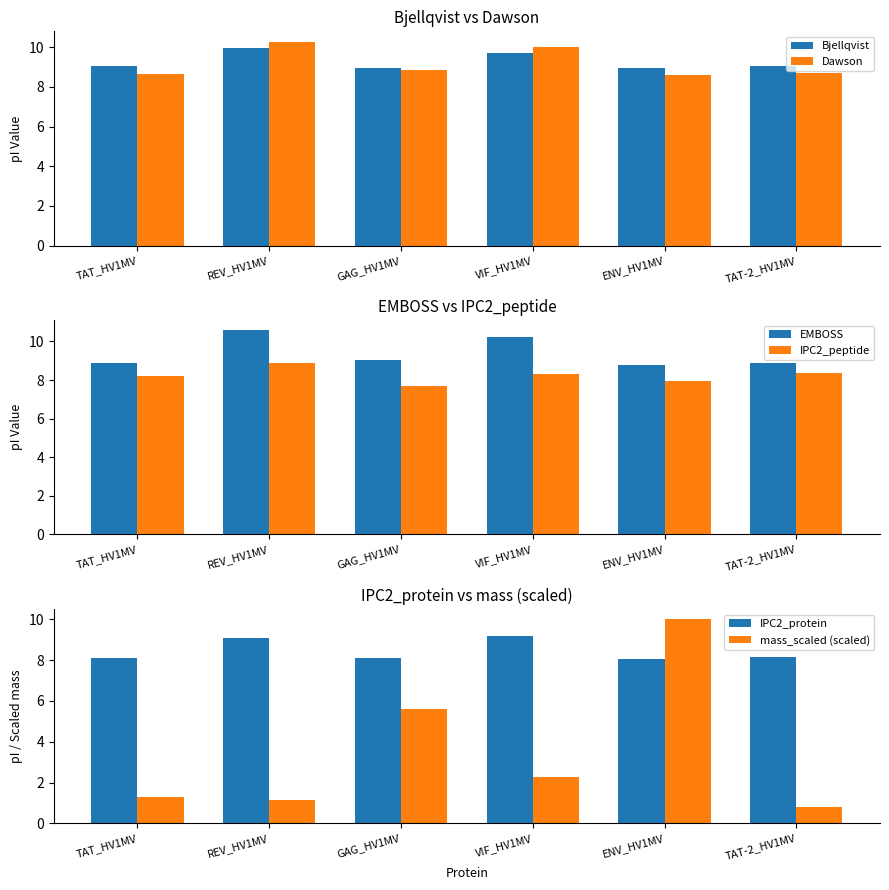

Rank the categories by Dawson value from lowest to highest.

ENV_HV1MV, TAT_HV1MV, TAT-2_HV1MV, GAG_HV1MV, VIF_HV1MV, REV_HV1MV